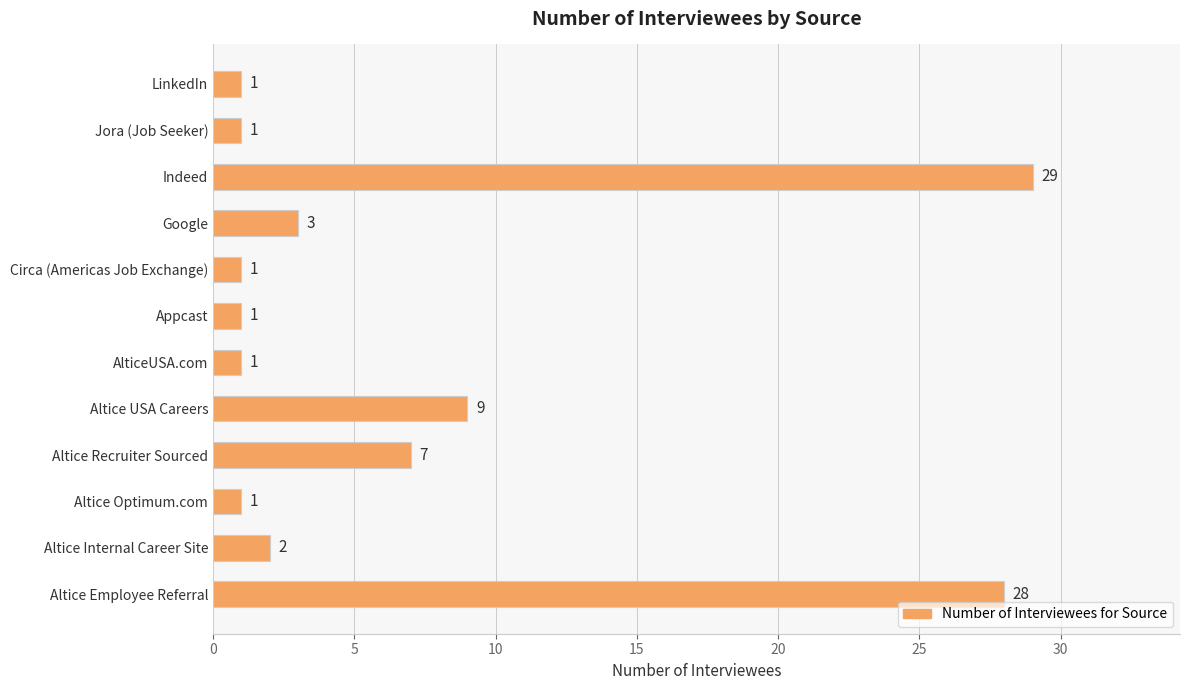

The chart shows a value of 29 at Indeed. True or false?

True